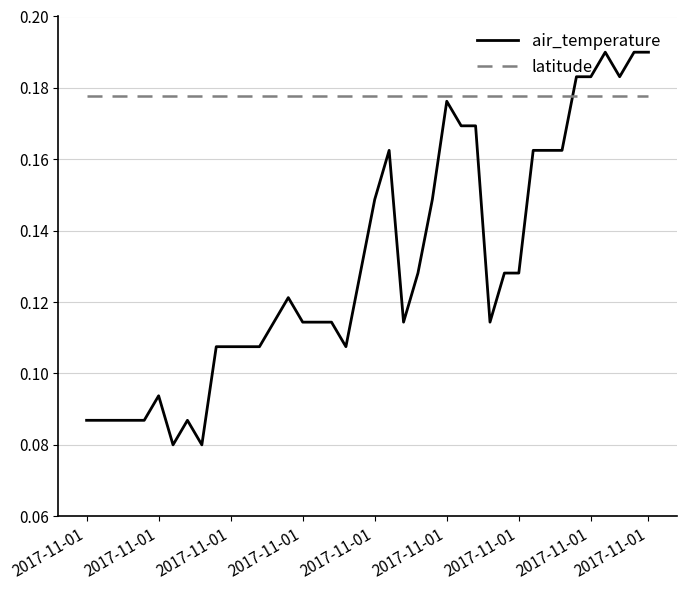

Which series has the largest range (max minus min)?

air_temperature